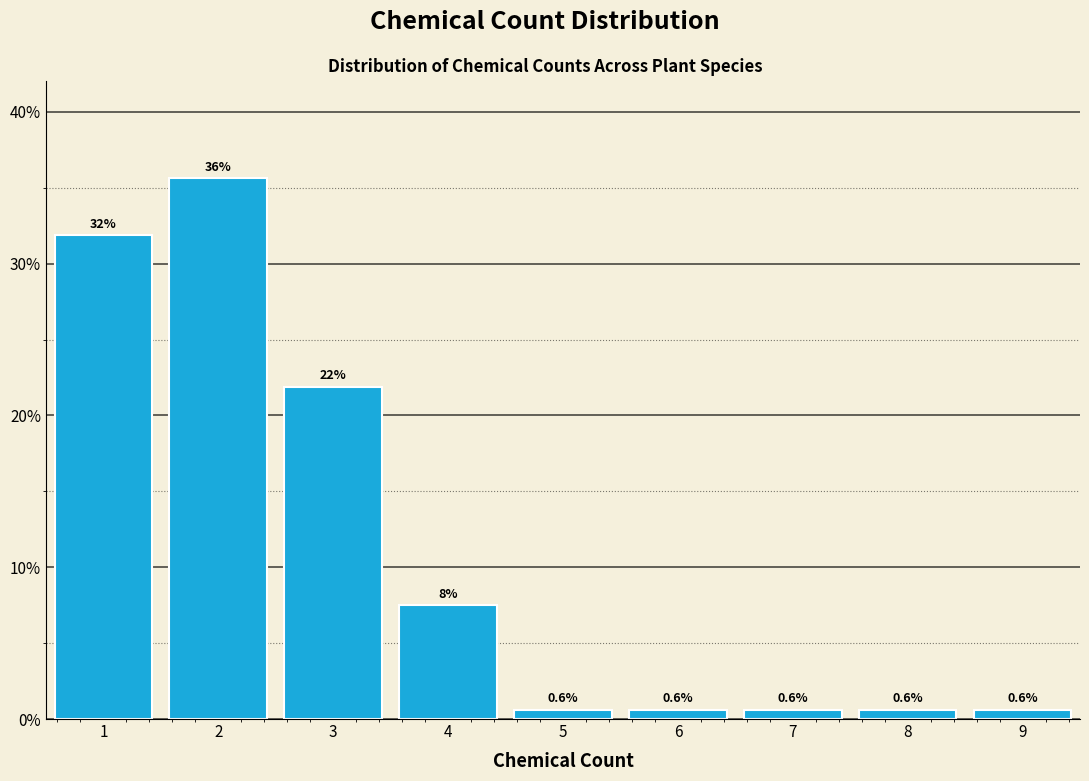

Over which range of the x-axis is the bar tallest?

1.5 to 2.5